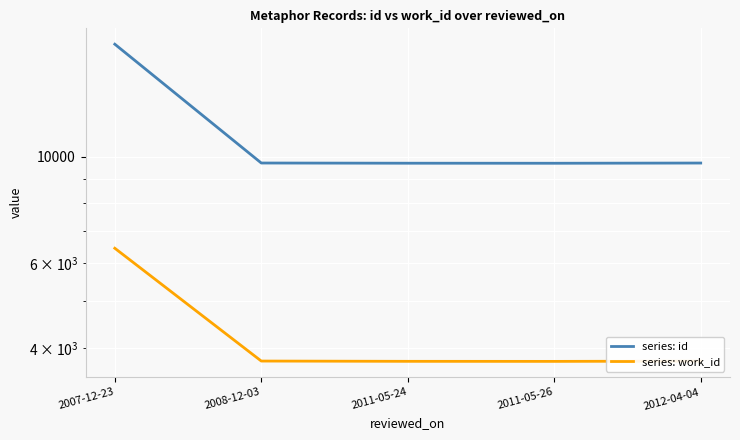

What is the total value across all series at 2008-12-03?

13451